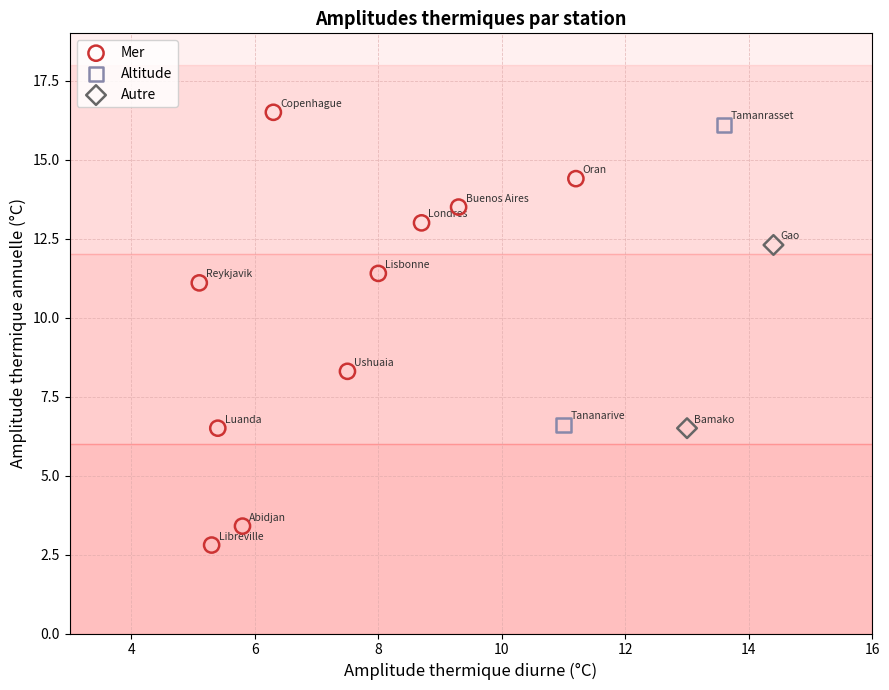

Which series reaches the minimum Y coordinate?

Mer